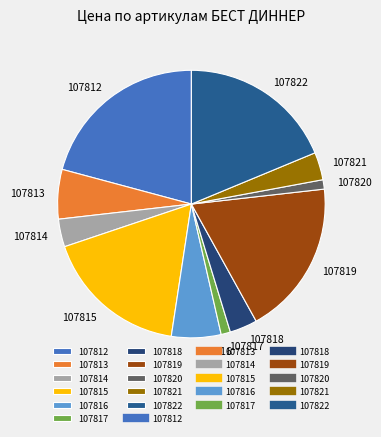

The 107819 slice represents 19% of the pie. True or false?

True